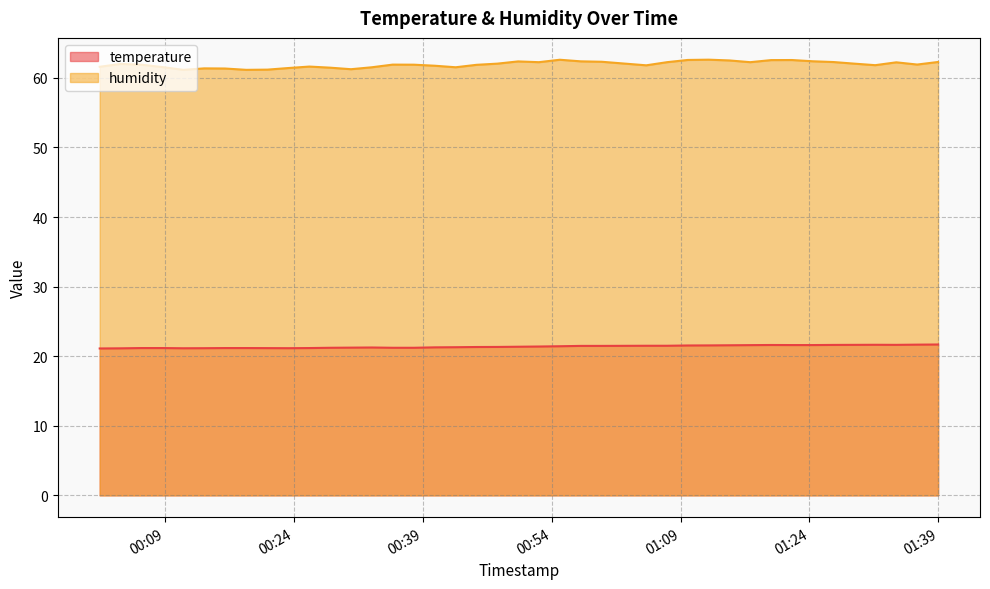

List the series in order of their peak value, lowest first.

temperature, humidity